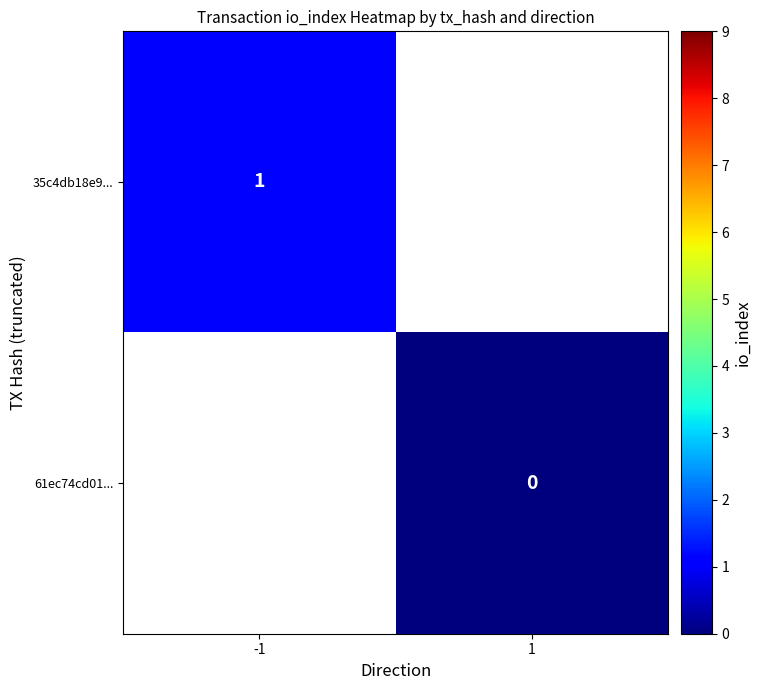

List the labels in order of 35c4db18e9... value, smallest first.

-1, 1